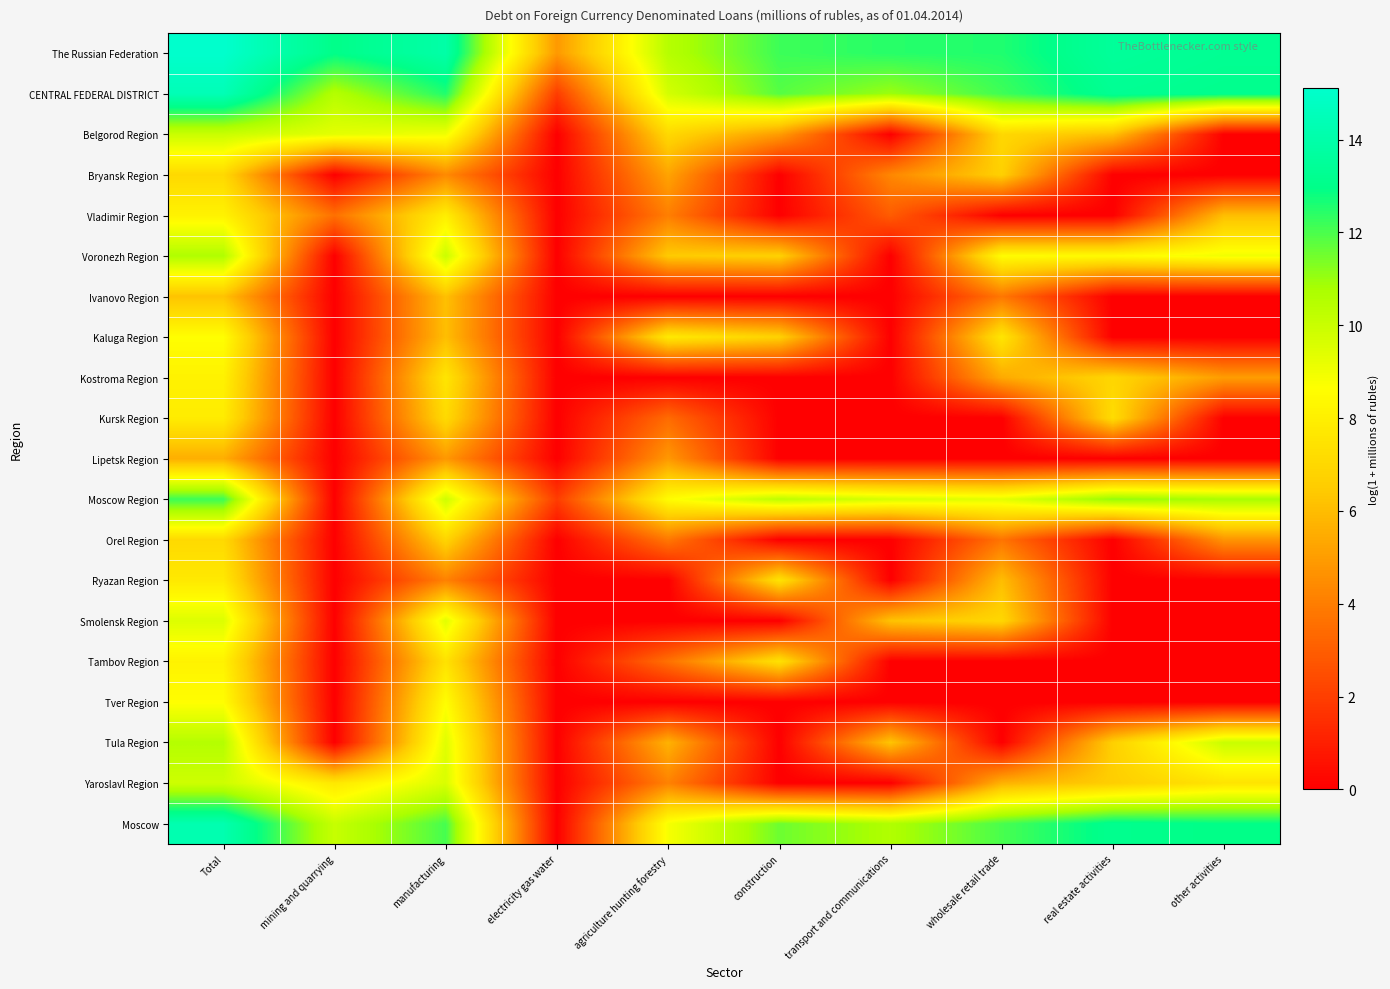

Count the number of categories in the chart.

10